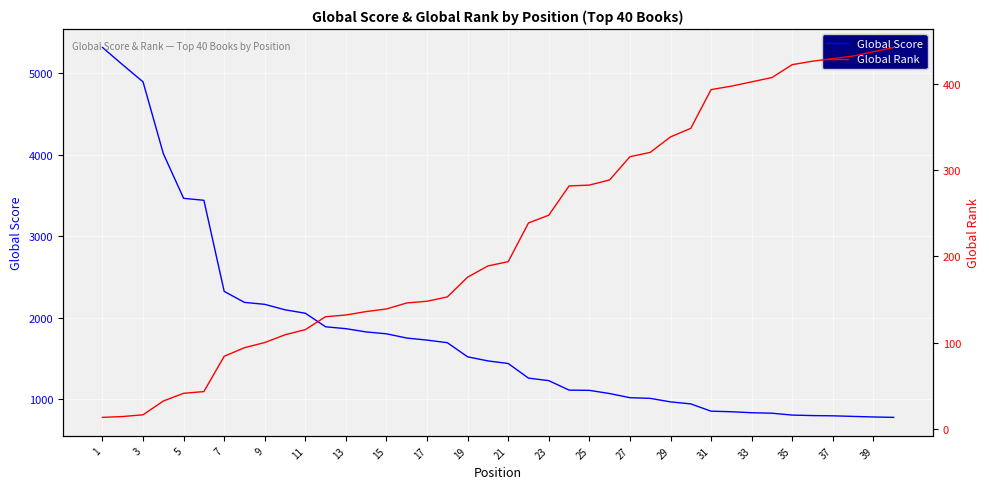

Rank the series by their average value, from lowest to highest.

Global Rank, Global Score